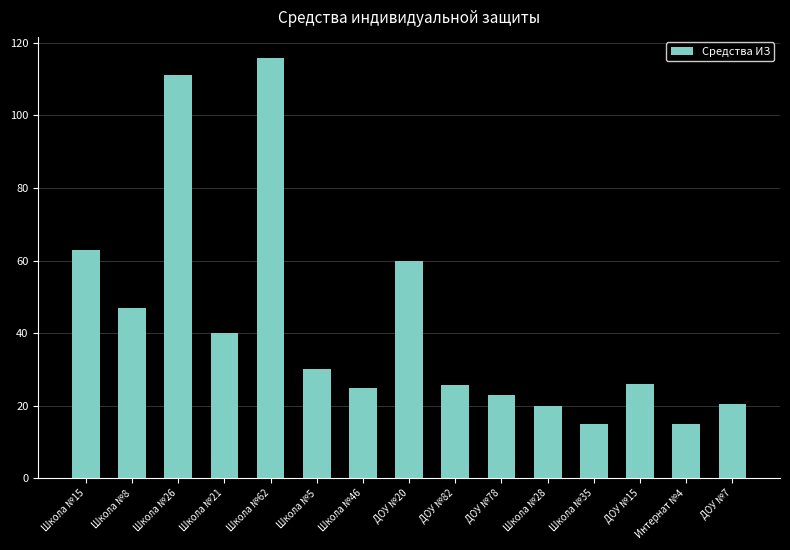

What is the greatest value displayed?

115.8